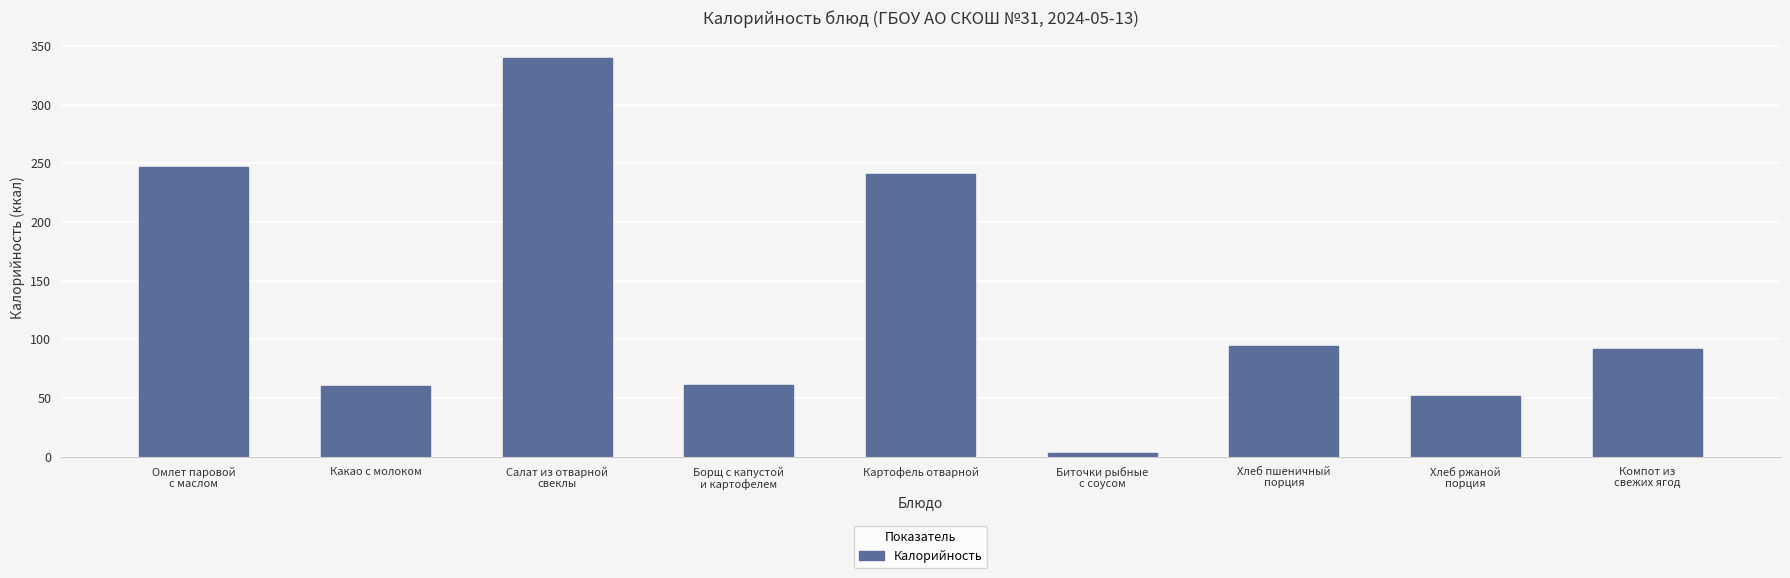

What is the change in value from Салат из отварной
свеклы to Биточки рыбные
с соусом?

-336.5